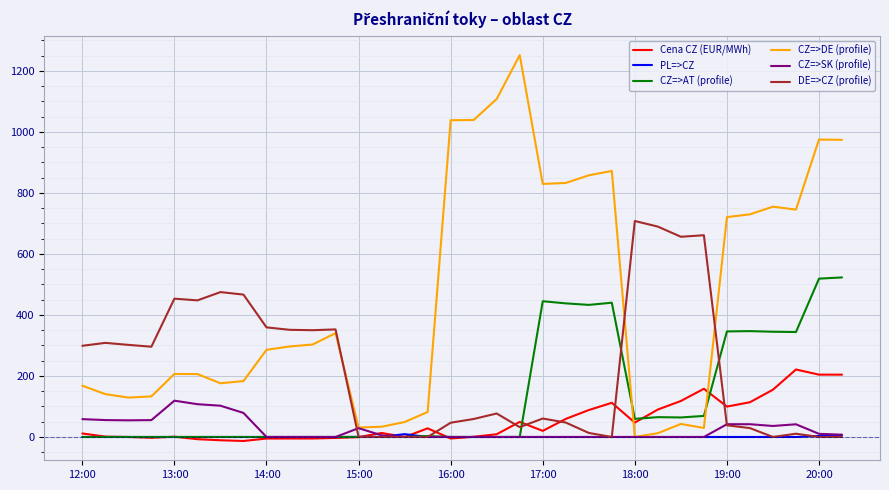

Which series has the largest total across all categories?

CZ=>DE (profile)